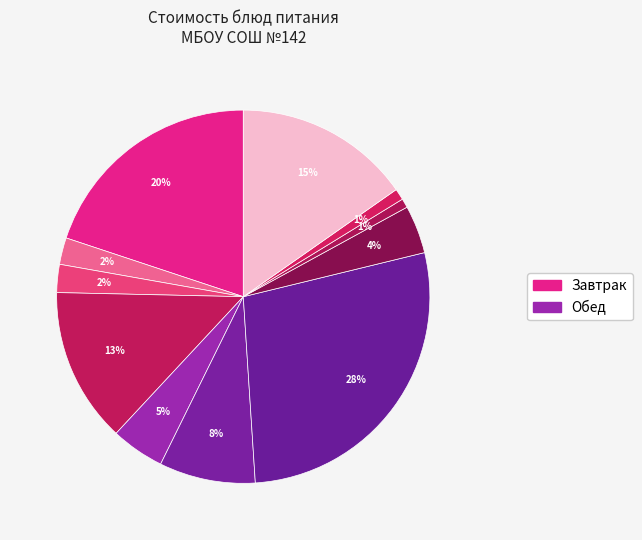

Is there any slice that represents more than half of the pie?

No